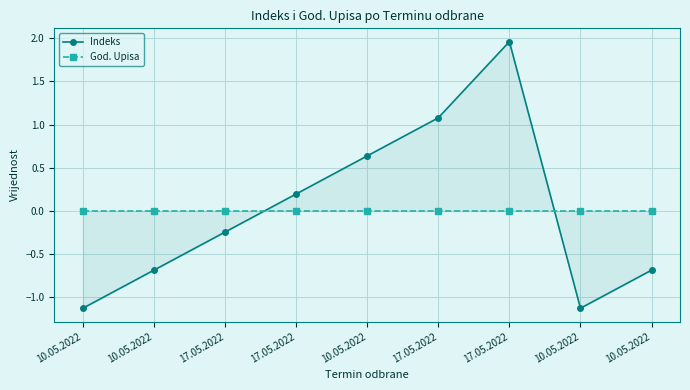

The God. Upisa series shows 0.0 at 17.05.2022. True or false?

True